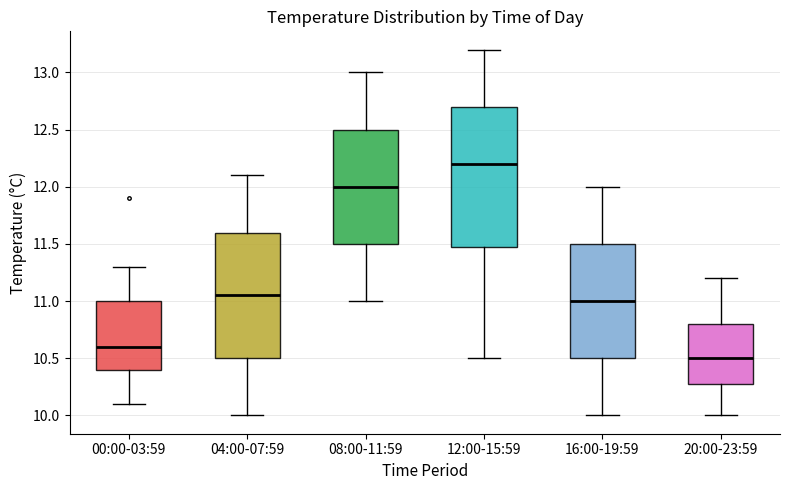

Reading left to right, read every box against the y-axis: the position of its median line, the range the box covers, and the ends of its whiskers. The values are not printed on the chart, so give them approximately, as read against the axis.

00:00-03:59: median 10.60, box 10.40 to 11.00, whiskers 10.10 to 11.30
04:00-07:59: median 11.05, box 10.50 to 11.60, whiskers 10.00 to 12.10
08:00-11:59: median 12.00, box 11.50 to 12.50, whiskers 11.00 to 13.00
12:00-15:59: median 12.20, box 11.50 to 12.70, whiskers 10.50 to 13.20
16:00-19:59: median 11.00, box 10.50 to 11.50, whiskers 10.00 to 12.00
20:00-23:59: median 10.50, box 10.30 to 10.80, whiskers 10.00 to 11.20